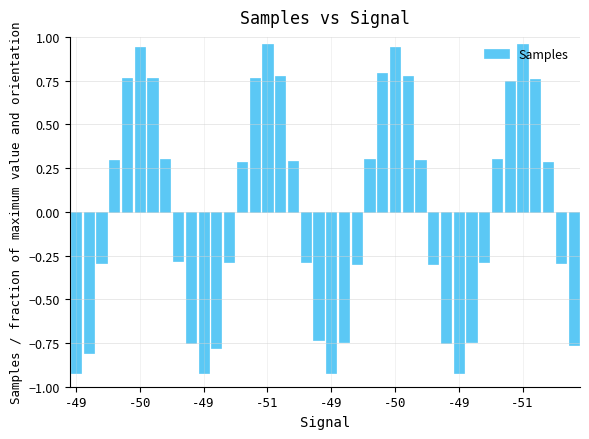

What is the value of the 4th bar from the left?

0.3